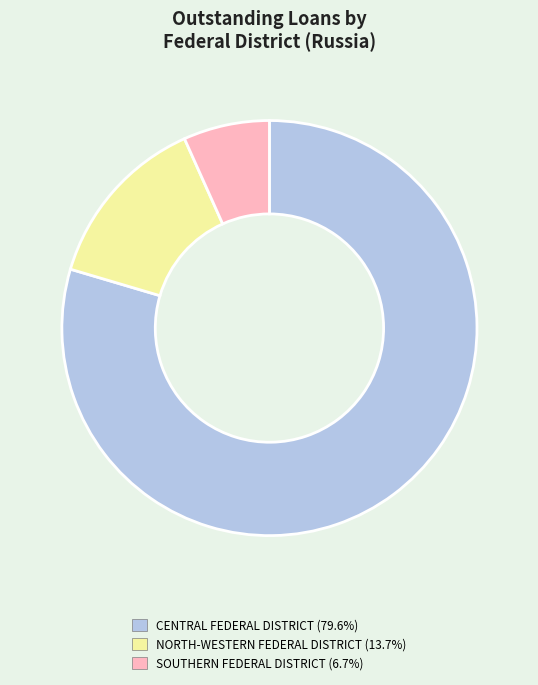

Is there any slice that represents more than half of the pie?

Yes